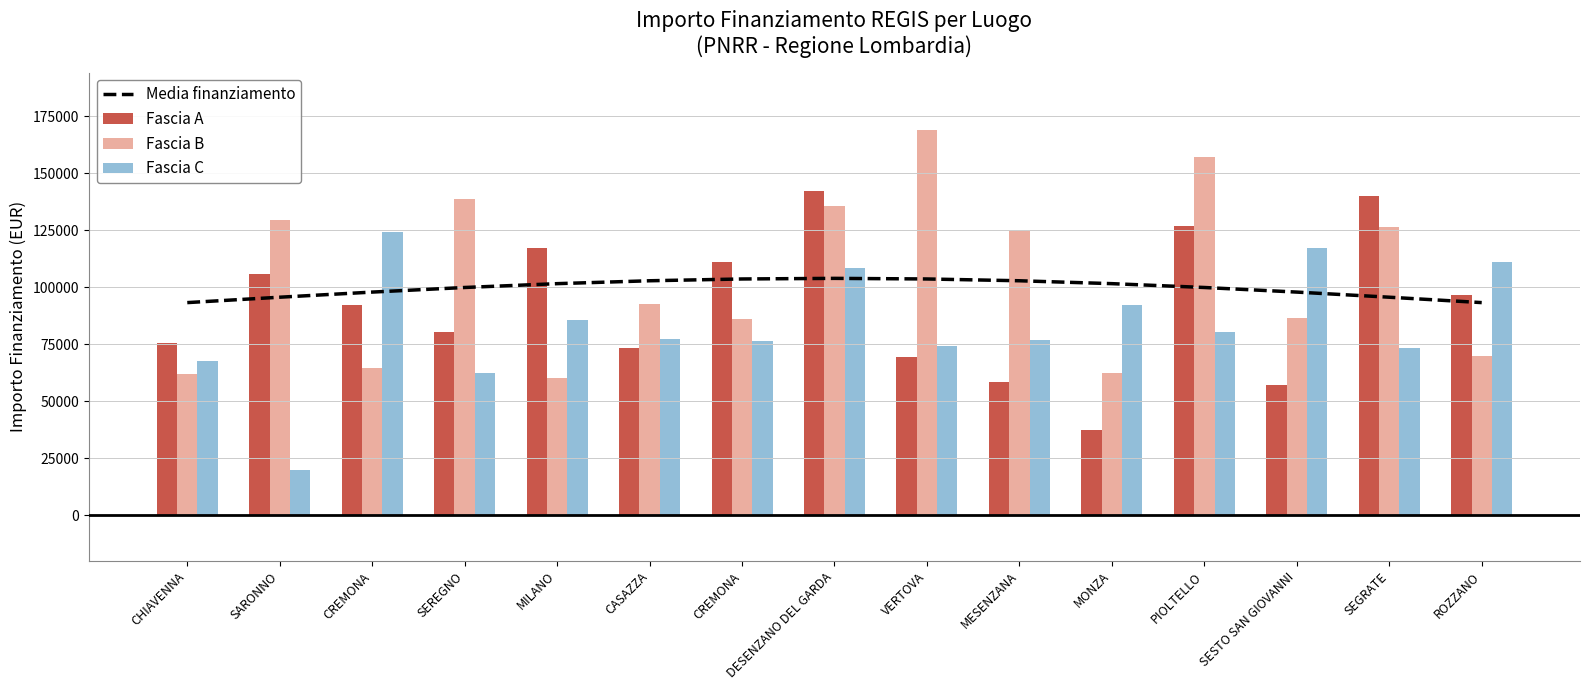

What is the label of the 11th bar from the right?

MILANO